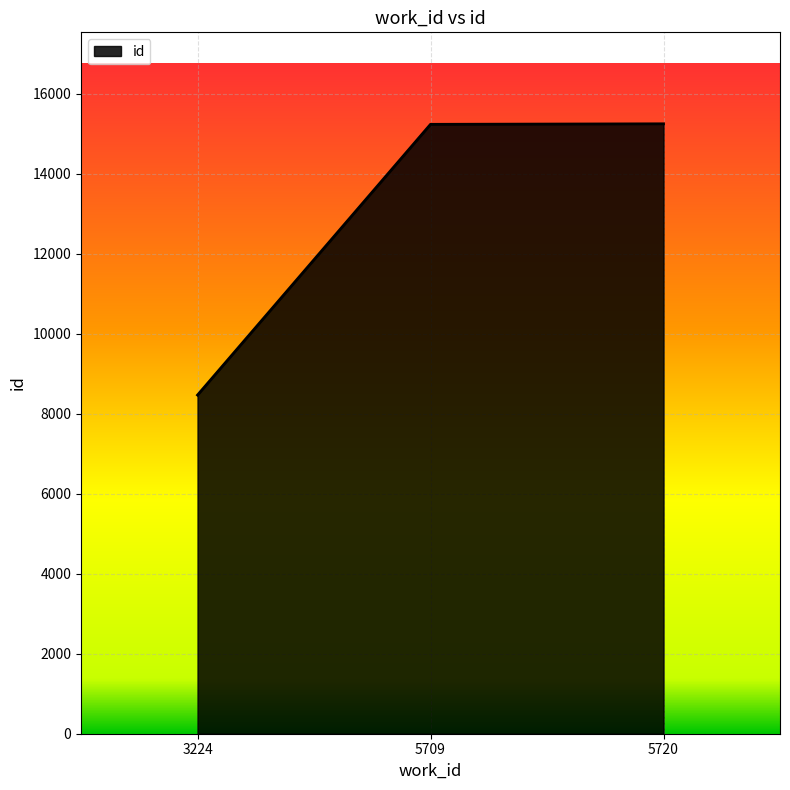

What is the smallest value displayed?

8468